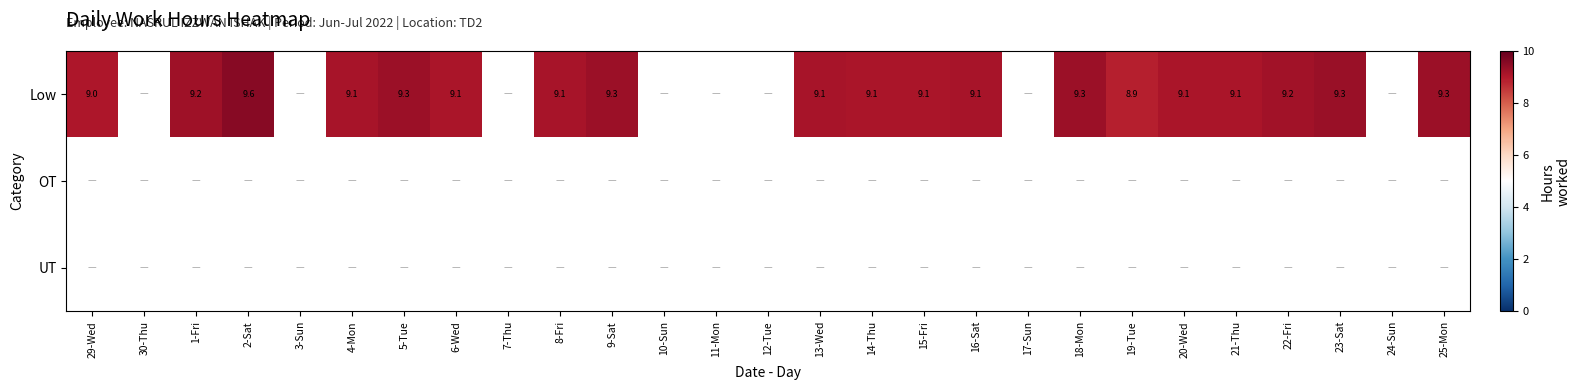

List the labels in order of UT value, smallest first.

29-Wed, 30-Thu, 1-Fri, 2-Sat, 3-Sun, 4-Mon, 5-Tue, 6-Wed, 7-Thu, 8-Fri, 9-Sat, 10-Sun, 11-Mon, 12-Tue, 13-Wed, 14-Thu, 15-Fri, 16-Sat, 17-Sun, 18-Mon, 19-Tue, 20-Wed, 21-Thu, 22-Fri, 23-Sat, 24-Sun, 25-Mon